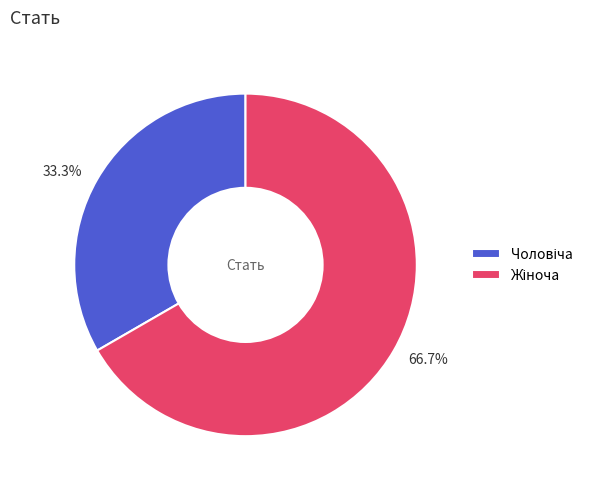

Is there a majority slice in this chart?

Yes